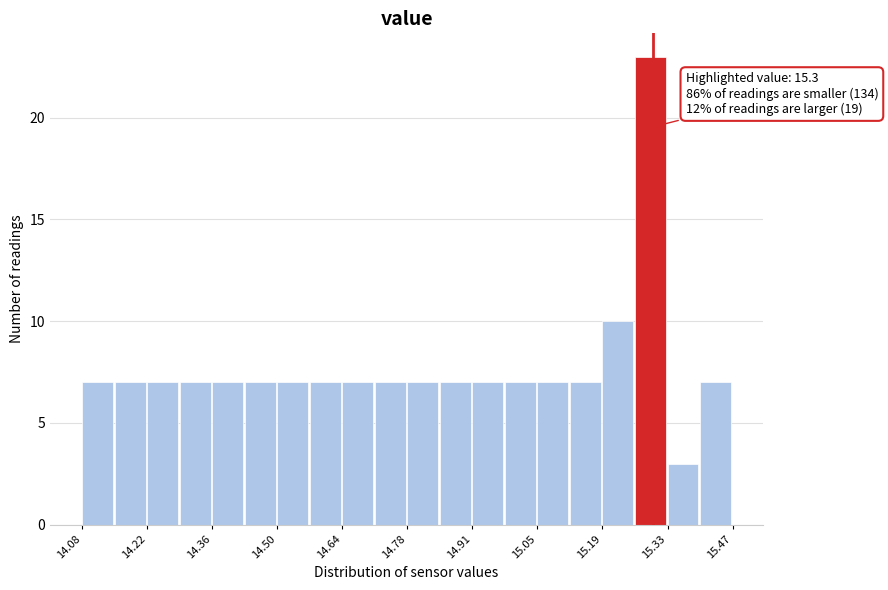

Around what value on the x-axis is the tallest bar? Give the approximate position of its centre, as read against the axis.

15.30